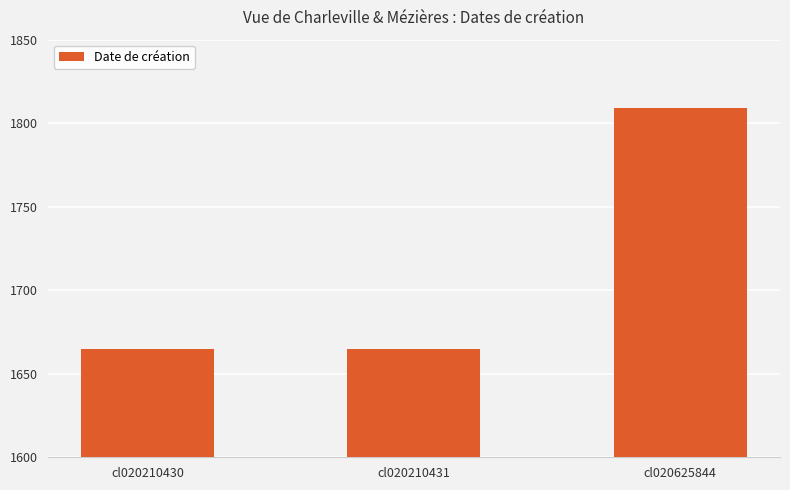

What is the change in value from cl020210431 to cl020625844?

+144